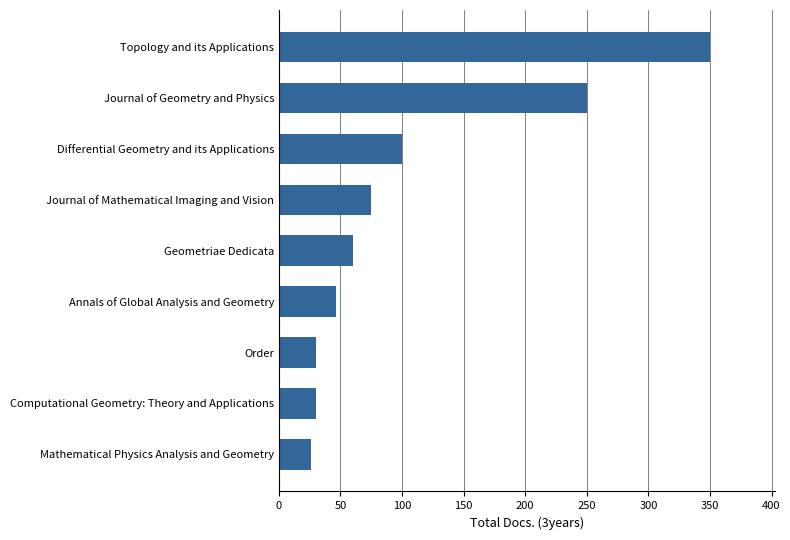

What is the change in value from Annals of Global Analysis and Geometry to Topology and its Applications?

+304